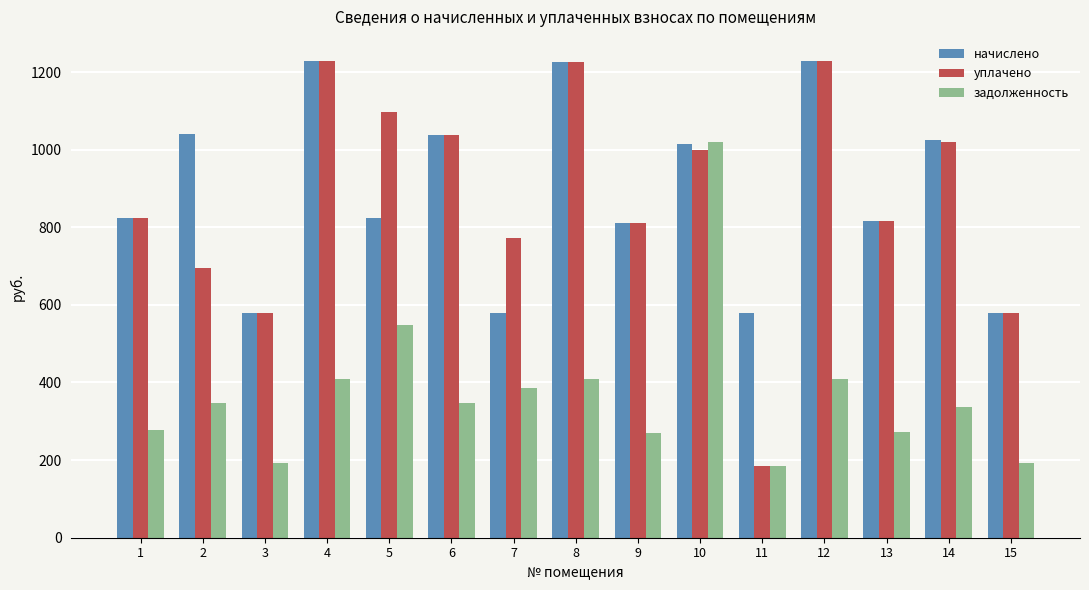

Is it true that уплачено equals 810.0 at 9?

True